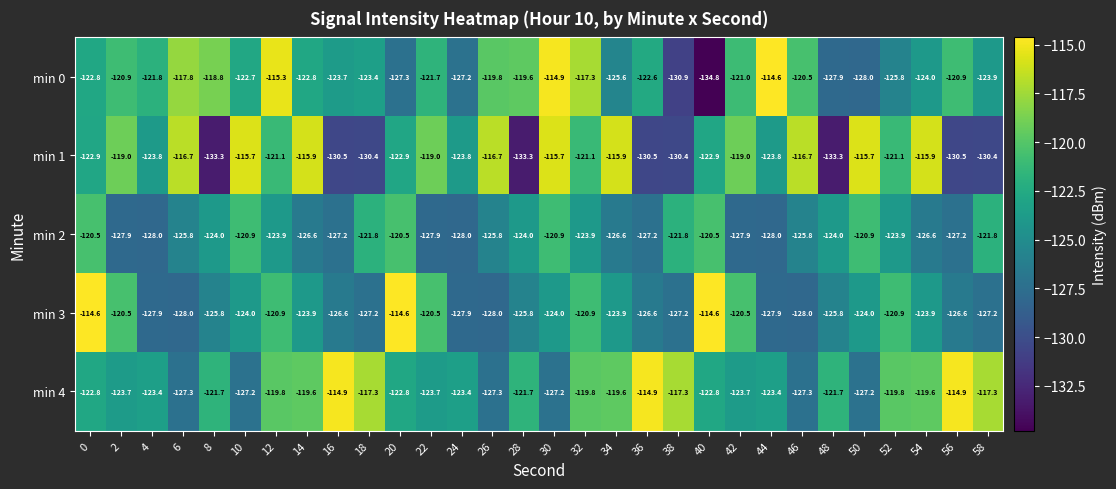

What is the sum of all min 4 values?

-3653.1